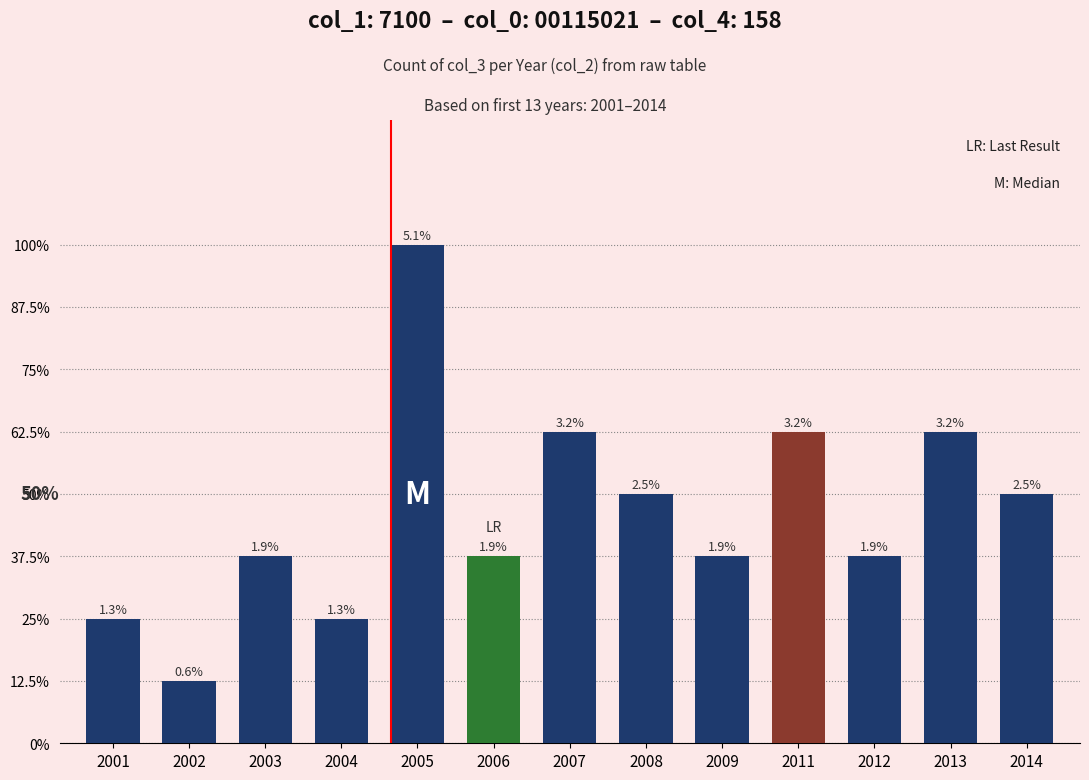

Does the chart contain any negative values?

No